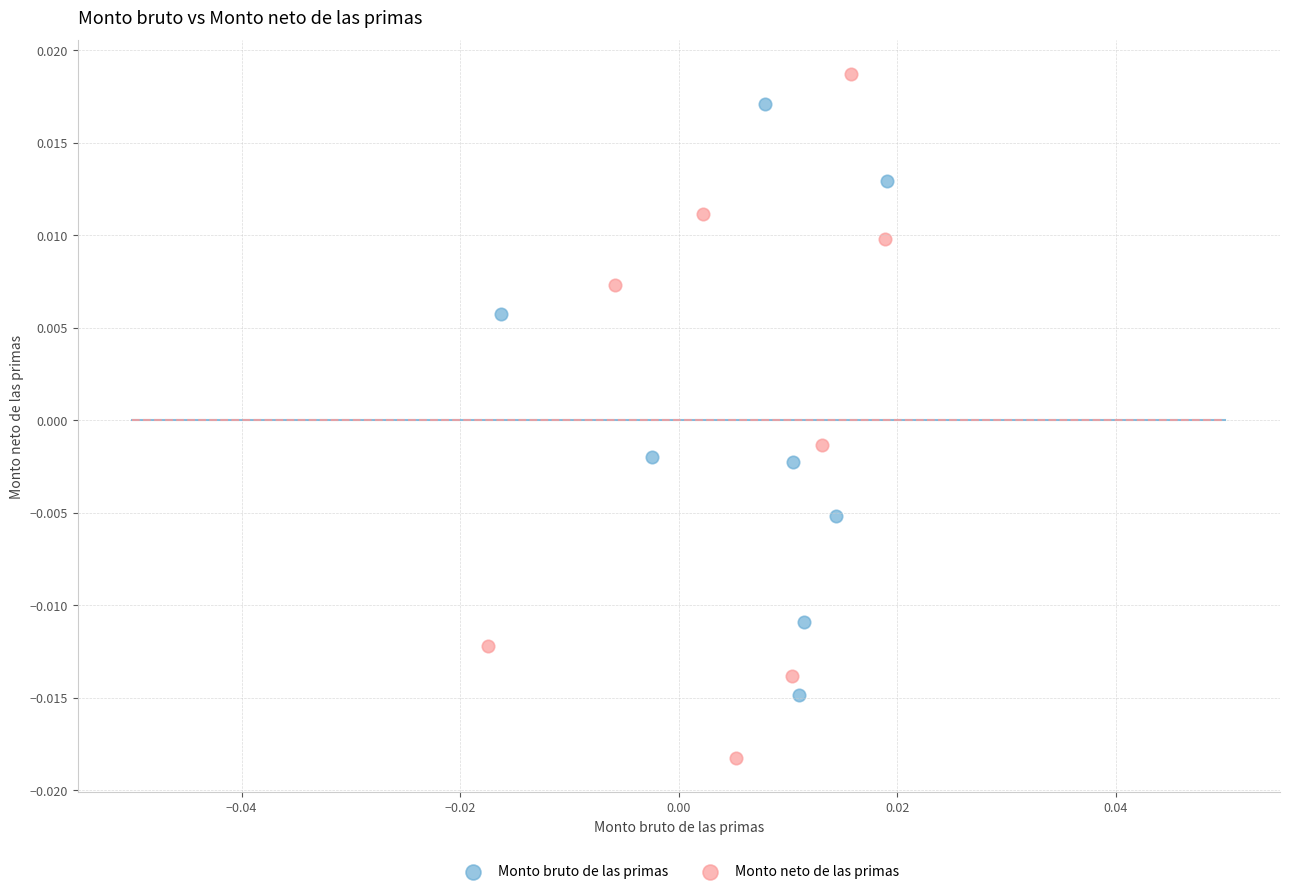

Which series has the widest spread of Y values?

Monto neto de las primas